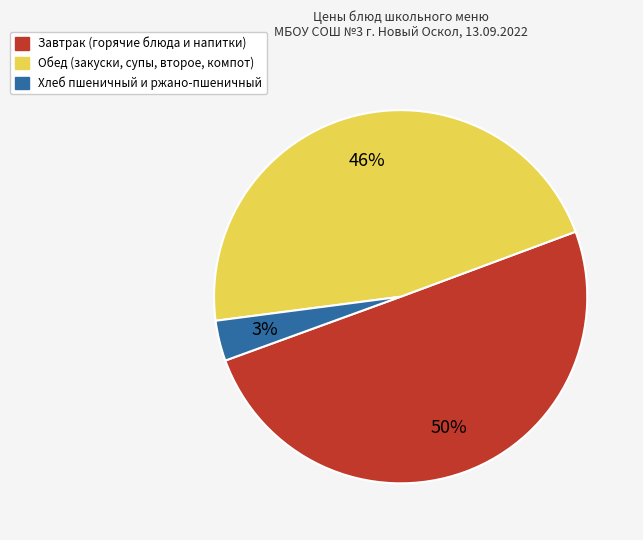

To the nearest percent, what is the average slice percentage?

33%